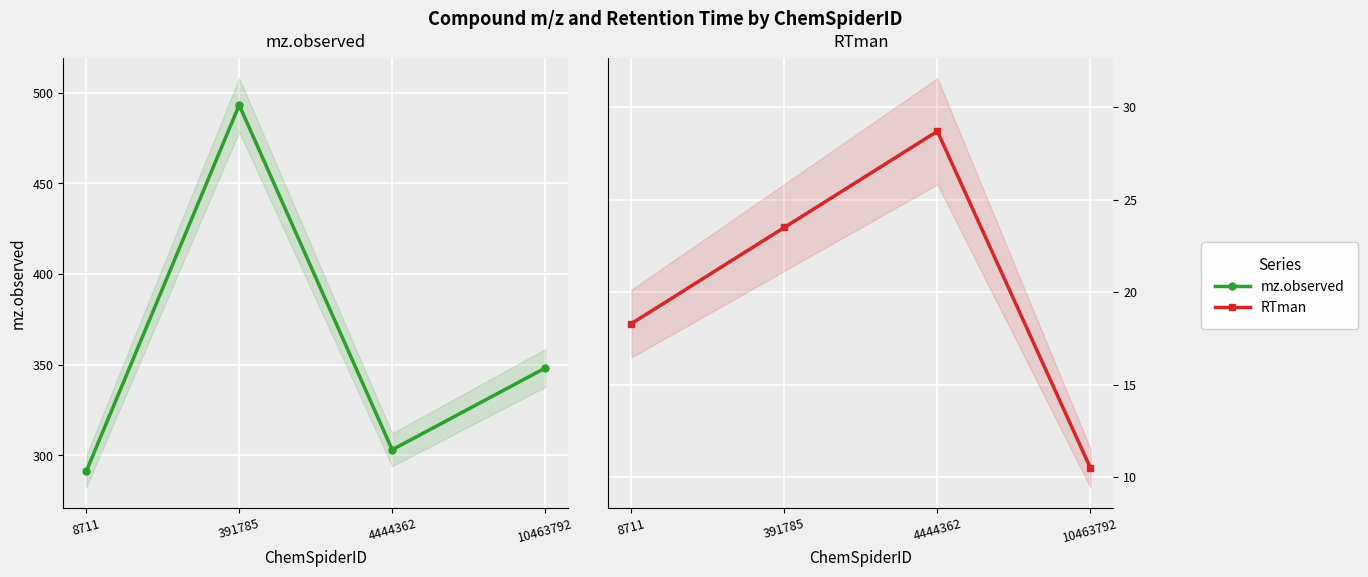

Between 4444362 and 8711, which is larger?

4444362